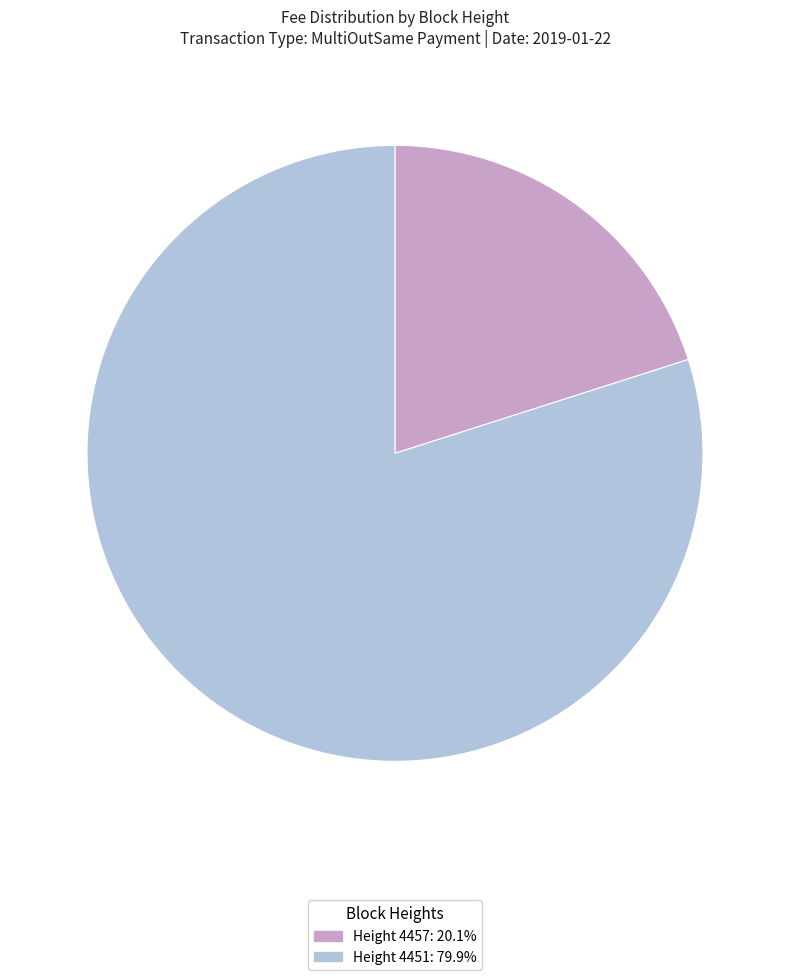

Is there a majority slice in this chart?

Yes